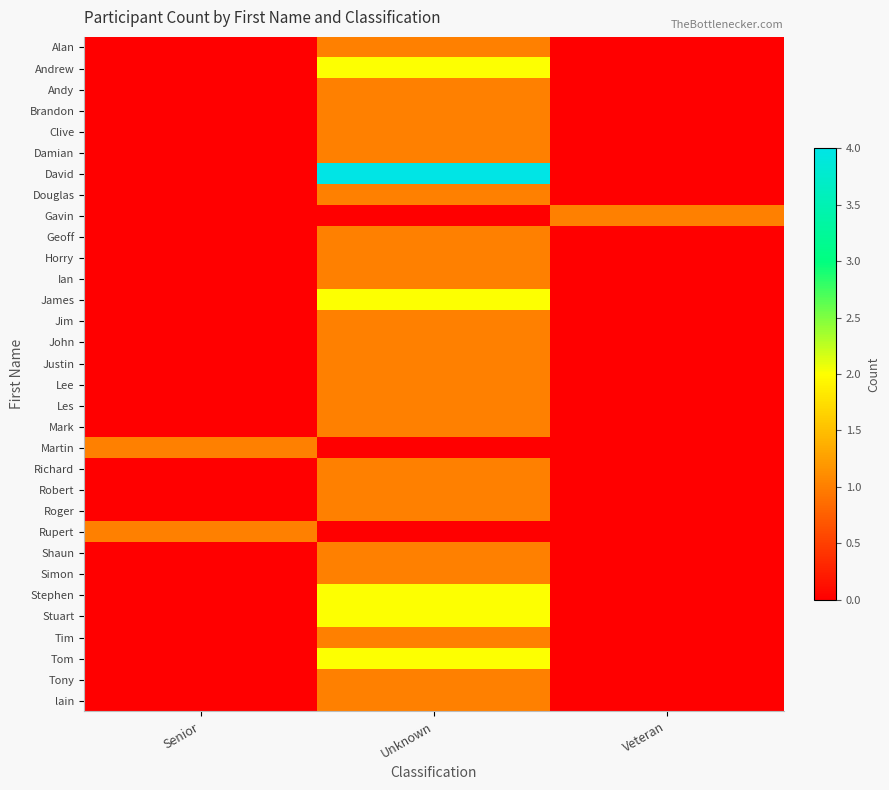

What is the spread (max minus min) of values at Senior?

1